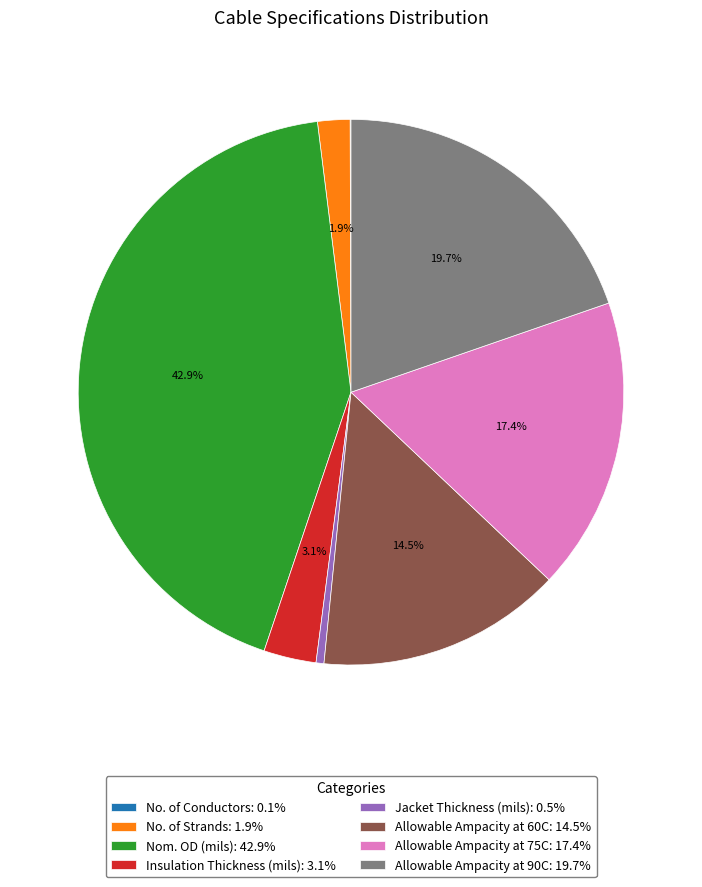

Is it true that Allowable Ampacity at 90C is 28% of the pie?

False